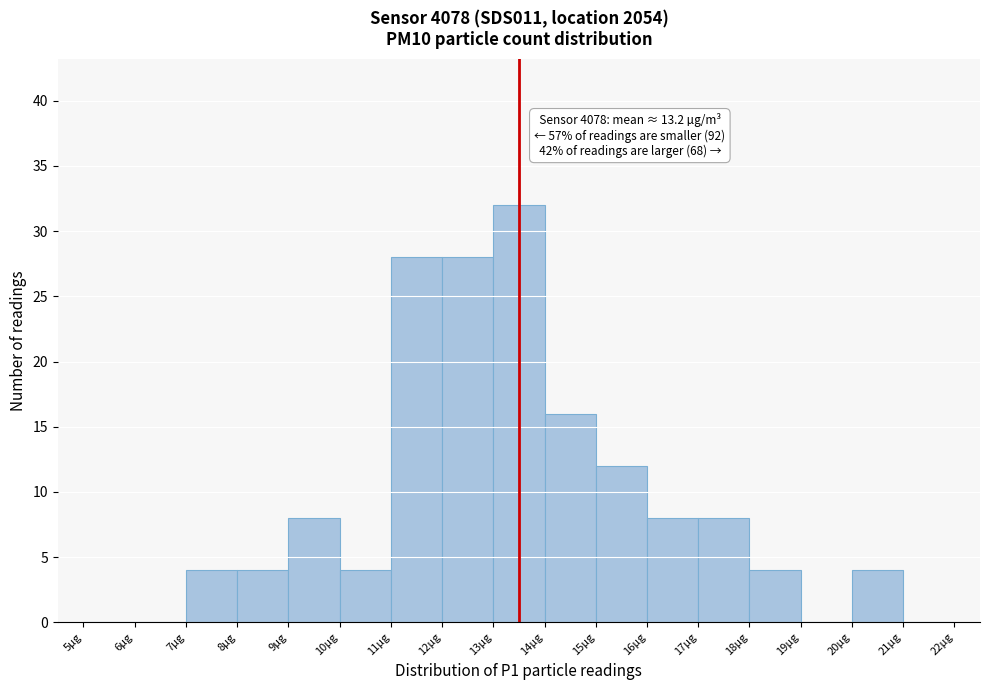

Over which range of the x-axis is the bar tallest?

13 to 14